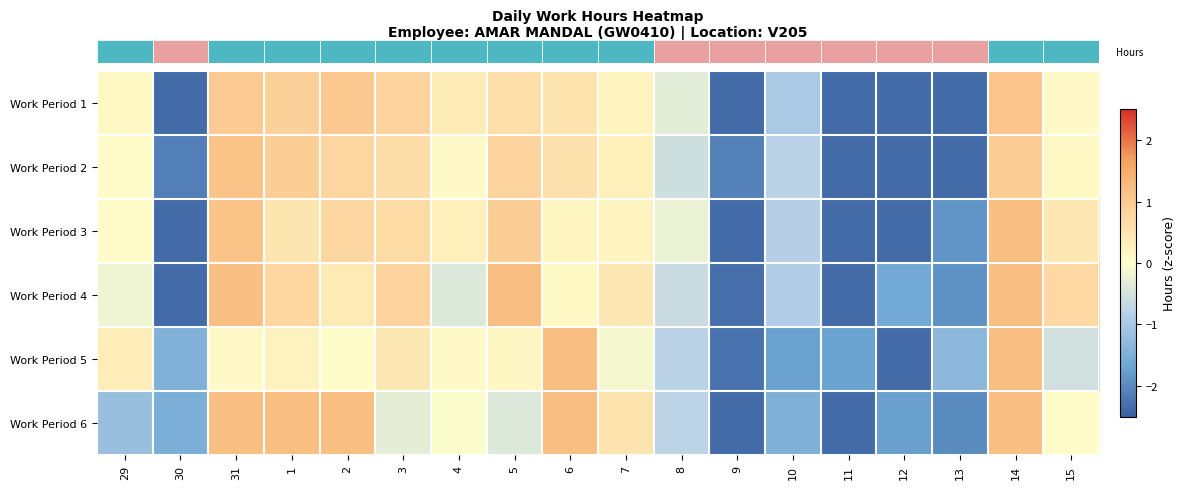

What is the greatest value displayed?

1.2